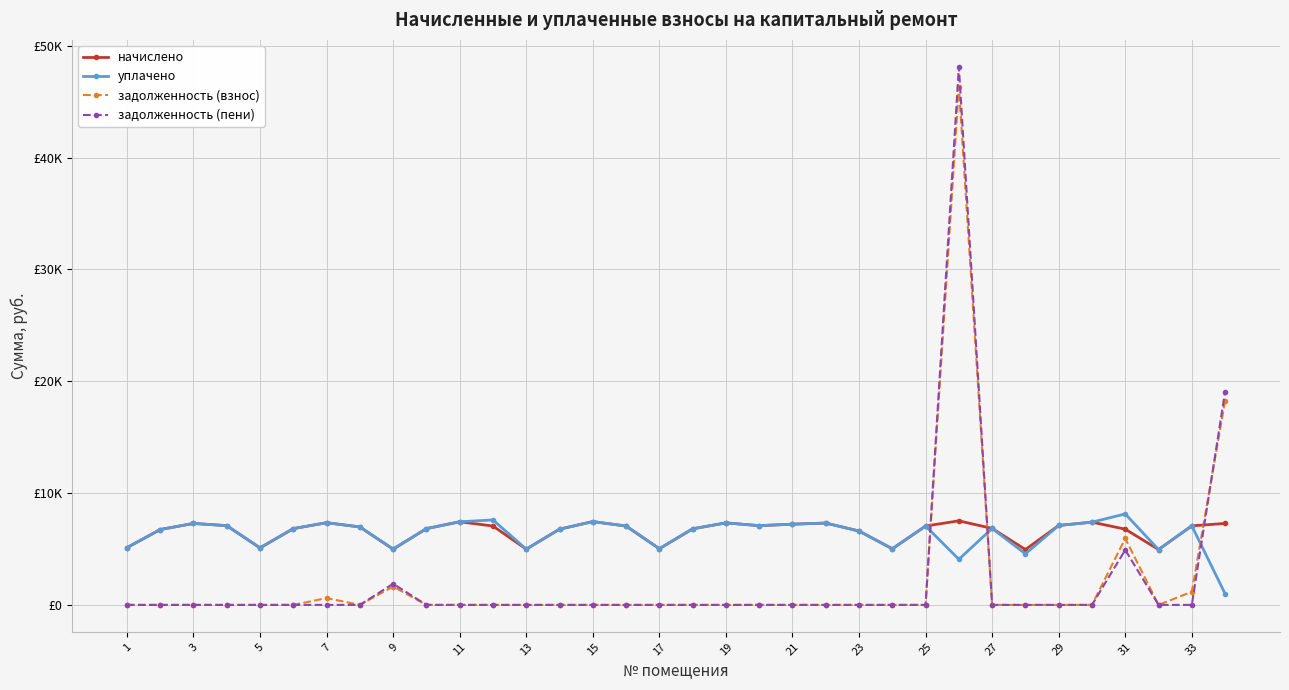

Does the chart have visible grid lines?

Yes